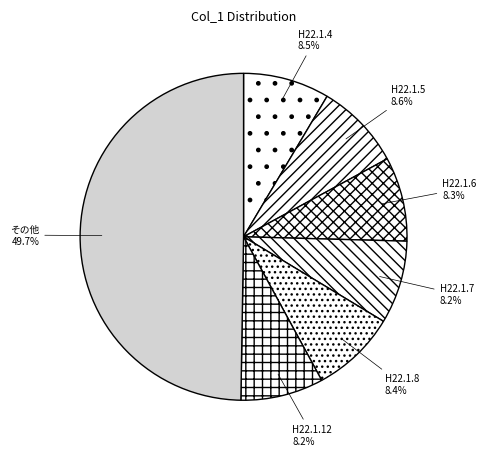

How many segments does this pie chart have?

7